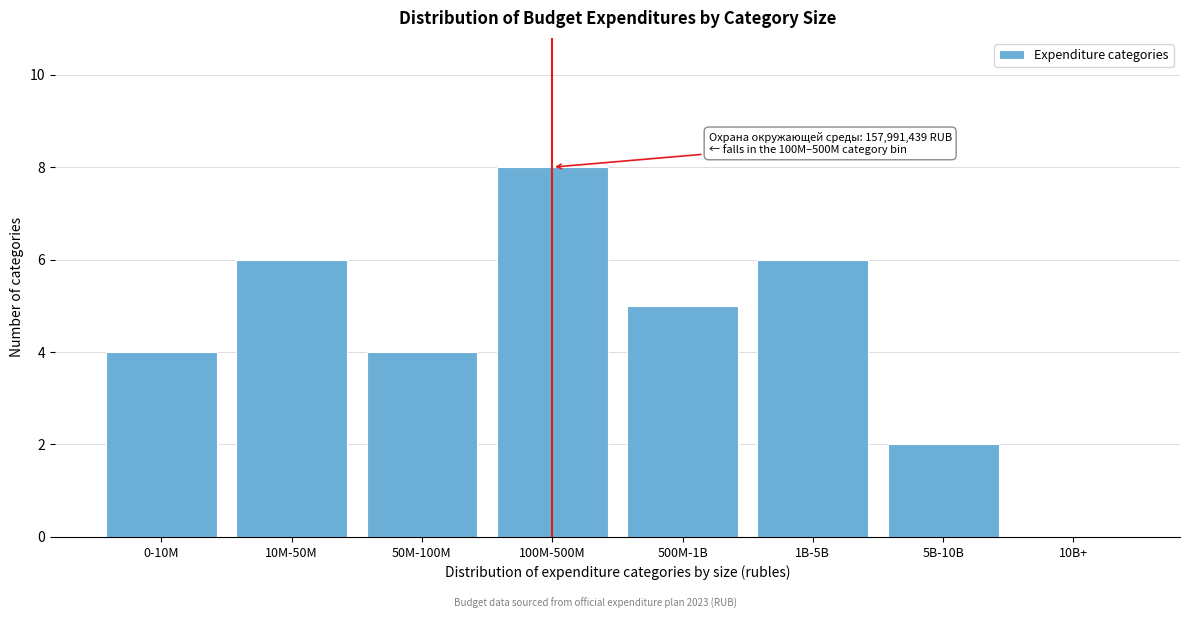

Reading left to right, extract all data points from this chart.

0-10M=4	10M-50M=6	50M-100M=4	100M-500M=8	500M-1B=5	1B-5B=6	5B-10B=2	10B+=0